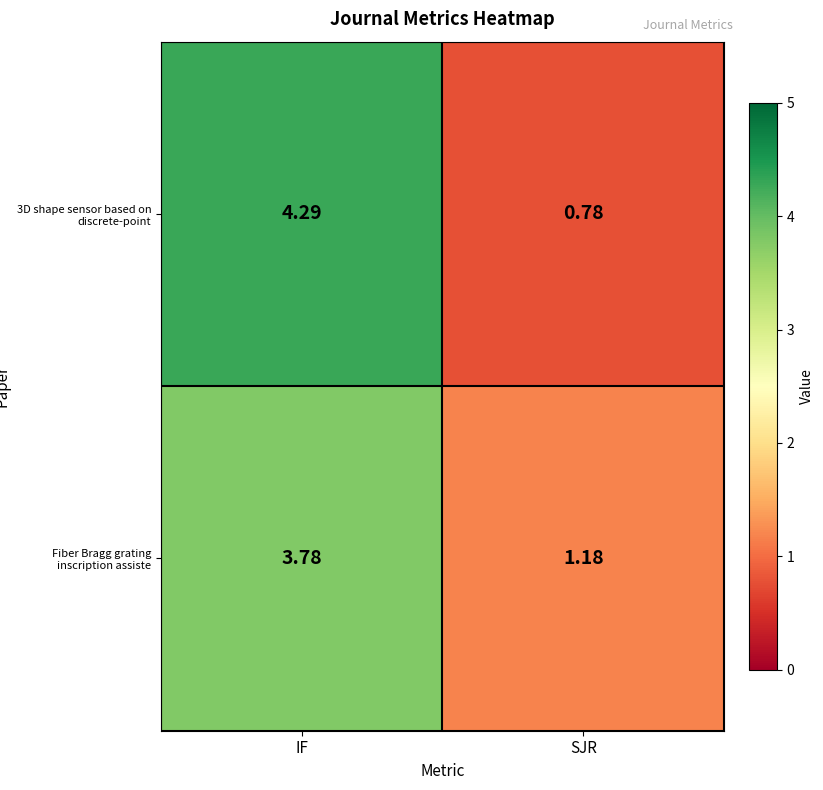

Which category has the lowest value across all series?

SJR